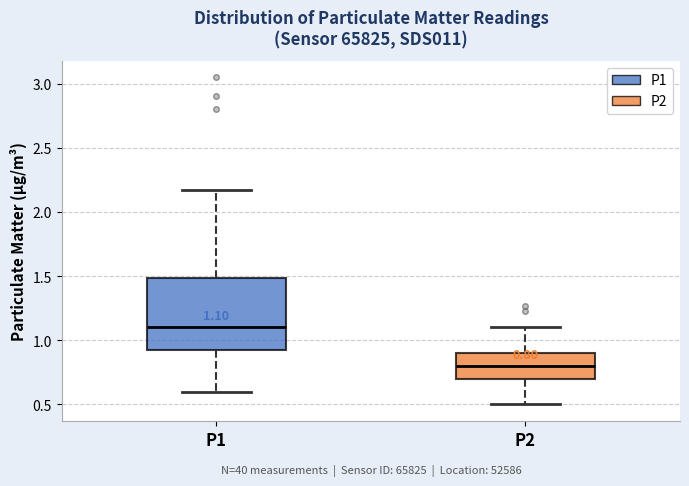

Comparing the boxes themselves (not the whiskers), which one is the tallest?

P1